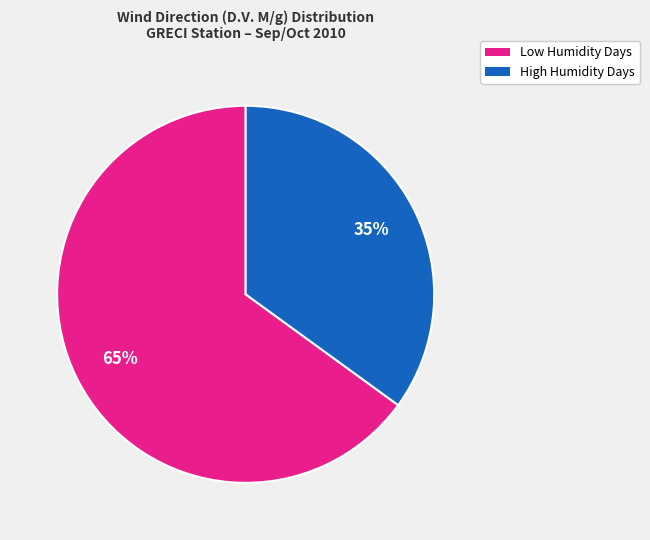

Is there any slice that represents more than half of the pie?

Yes